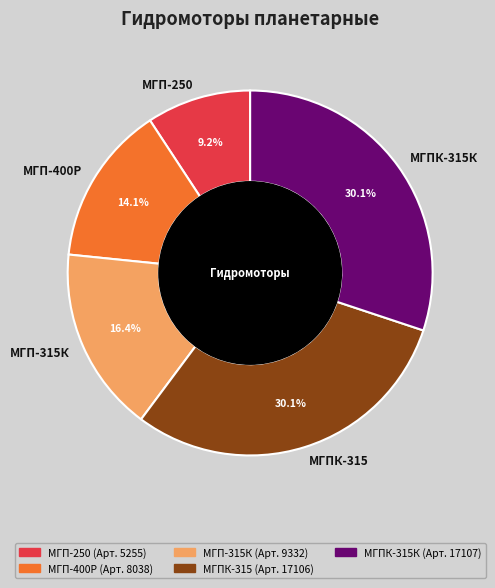

How many slices are in this pie chart?

5